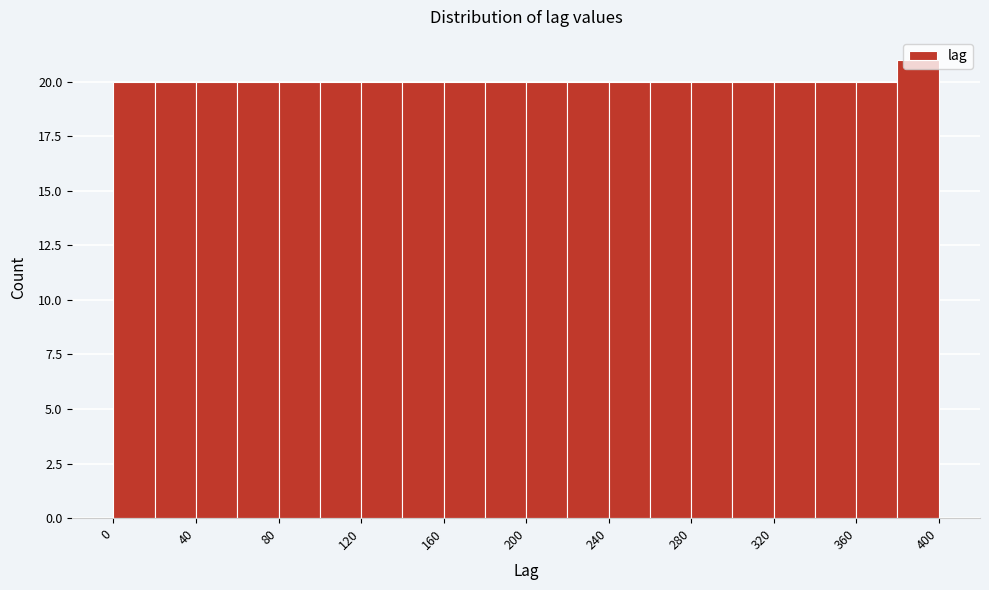

Over which range of the x-axis is the bar tallest?

380 to 400